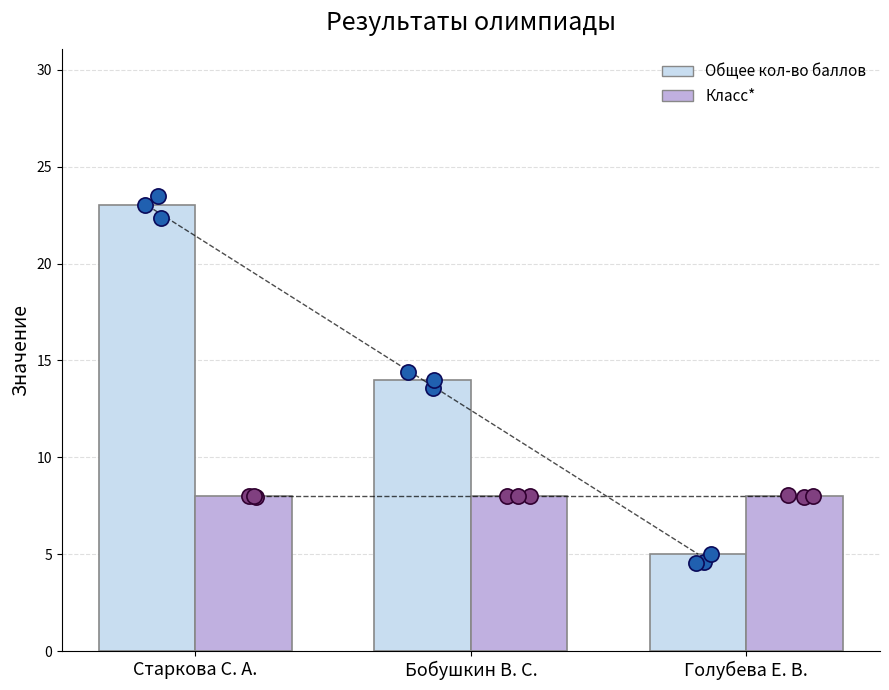

Which series reaches the minimum Y coordinate?

Общее кол-во баллов